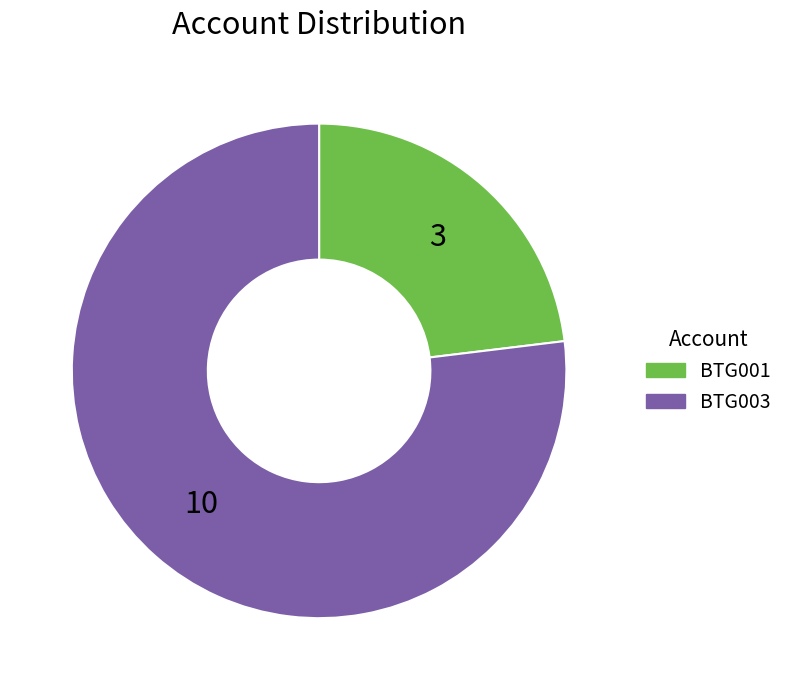

The BTG003 slice represents 69% of the pie. True or false?

False